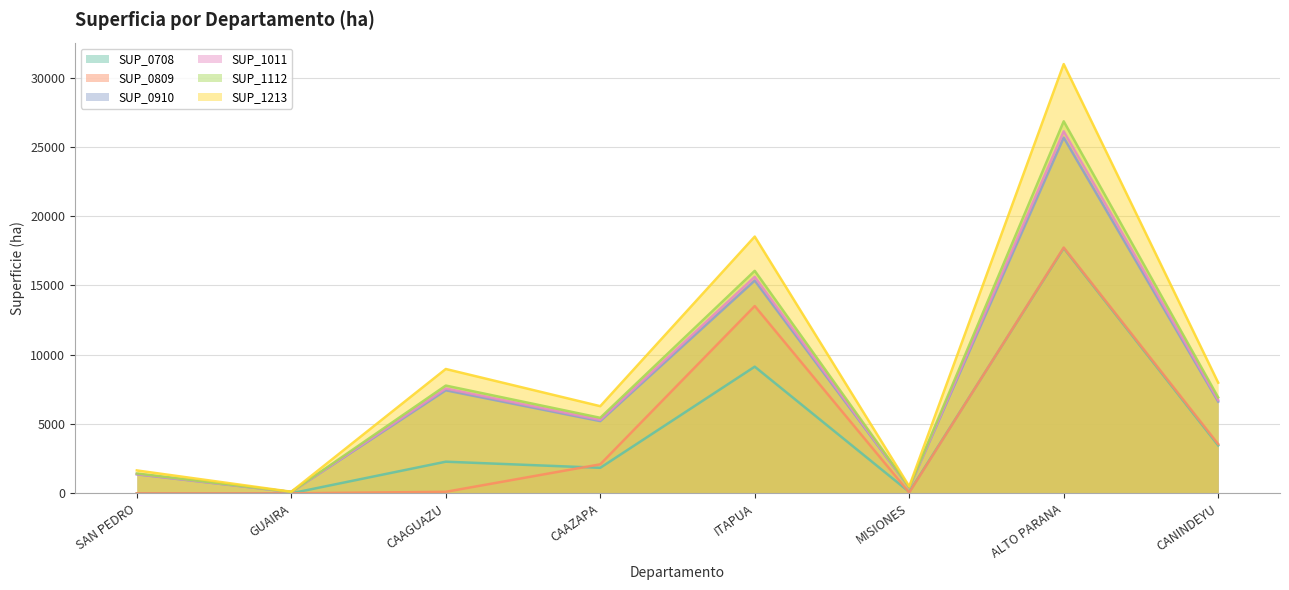

Reading left to right, extract all data points from this chart.

SUP_0708: SAN PEDRO=1	GUAIRA=1	CAAGUAZU=2282	CAAZAPA=1841	ITAPUA=9137	MISIONES=100	ALTO PARANA=17687	CANINDEYU=3454
SUP_0809: SAN PEDRO=1	GUAIRA=1	CAAGUAZU=109	CAAZAPA=2093	ITAPUA=13512	MISIONES=53	ALTO PARANA=17733	CANINDEYU=3552
SUP_0910: SAN PEDRO=1369	GUAIRA=96	CAAGUAZU=7433	CAAZAPA=5209	ITAPUA=15349	MISIONES=416	ALTO PARANA=25663	CANINDEYU=6615
SUP_1011: SAN PEDRO=1393	GUAIRA=98	CAAGUAZU=7565	CAAZAPA=5301	ITAPUA=15620	MISIONES=423	ALTO PARANA=26118	CANINDEYU=6732
SUP_1112: SAN PEDRO=1432	GUAIRA=100	CAAGUAZU=7774	CAAZAPA=5448	ITAPUA=16053	MISIONES=435	ALTO PARANA=26840	CANINDEYU=6918
SUP_1213: SAN PEDRO=1652	GUAIRA=115	CAAGUAZU=8970	CAAZAPA=6286	ITAPUA=18523	MISIONES=502	ALTO PARANA=30969	CANINDEYU=7982